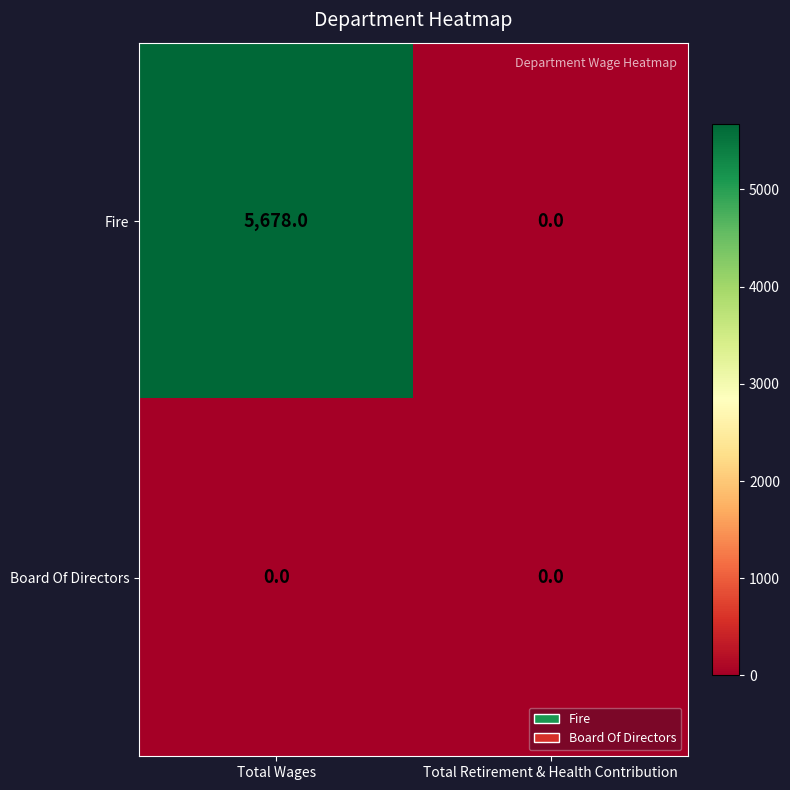

Reading right to left, transcribe all the data shown in this chart.

Fire: 0	5678
Board Of Directors: 0	0